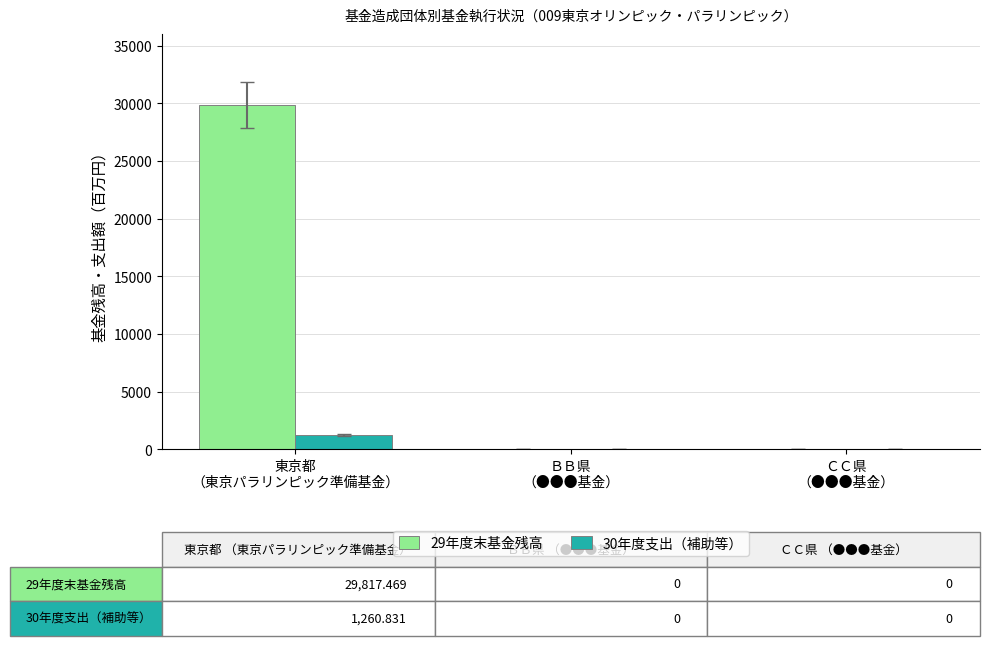

Which series has the largest total across all categories?

29年度末基金残高